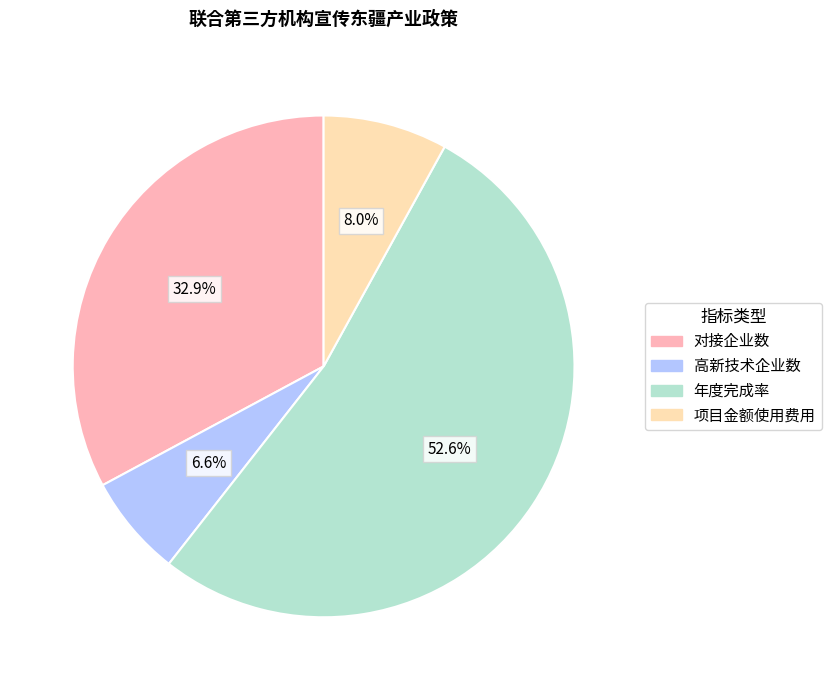

How many slices are in this pie chart?

4